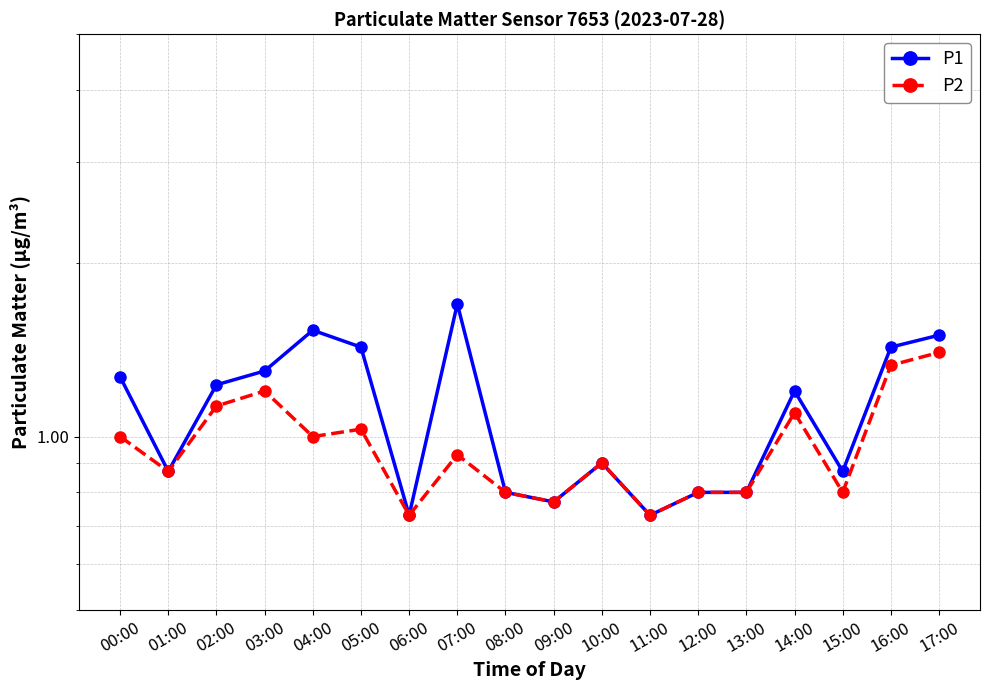

Rank the categories by P2 value from highest to lowest.

17:00, 16:00, 03:00, 02:00, 14:00, 05:00, 00:00, 04:00, 07:00, 10:00, 01:00, 08:00, 12:00, 13:00, 15:00, 09:00, 06:00, 11:00